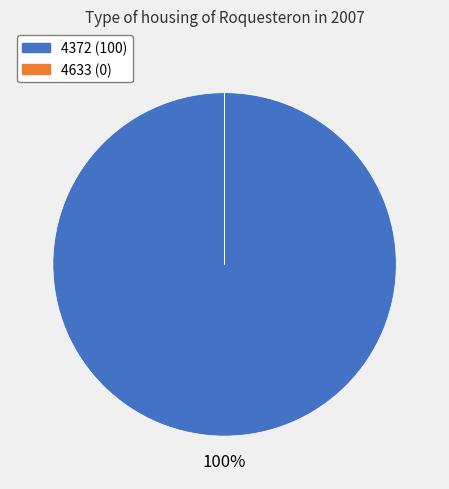

To the nearest percent, what percentage of the pie is 4372?

100%